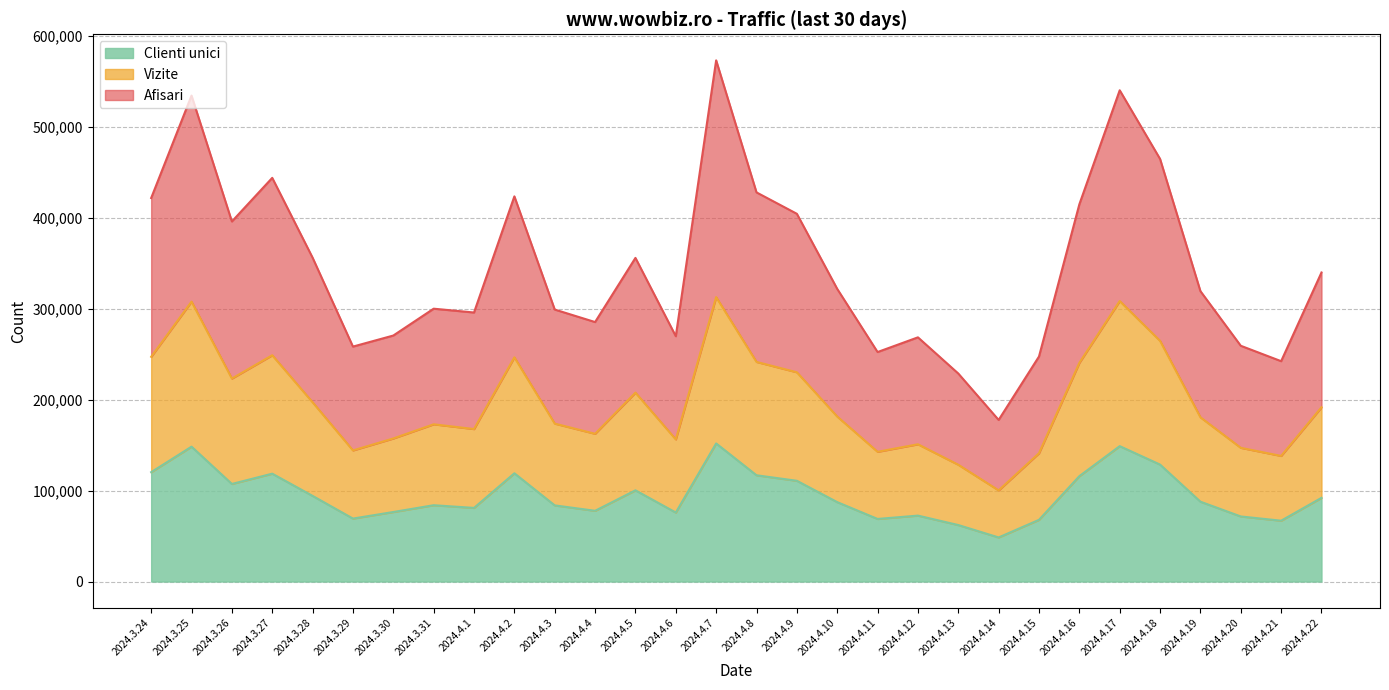

At 2024.3.24, list the series in order from smallest to largest.

Clienti unici, Vizite, Afisari